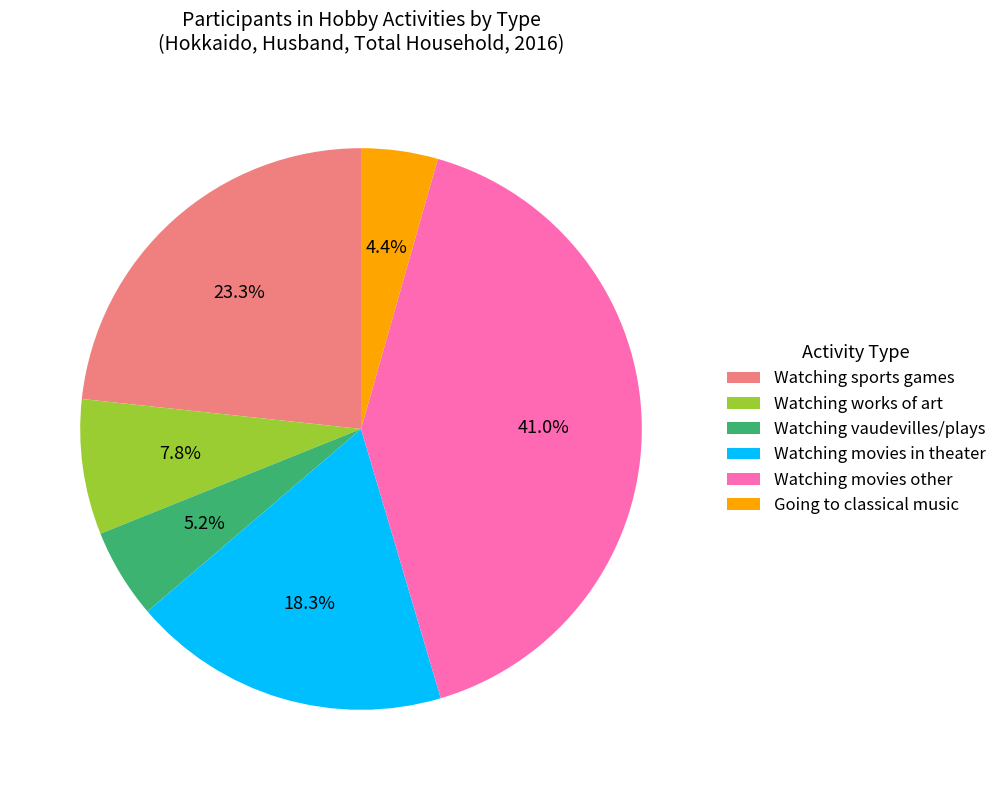

What percentage is the Watching vaudevilles/plays slice, to the nearest percent?

5%